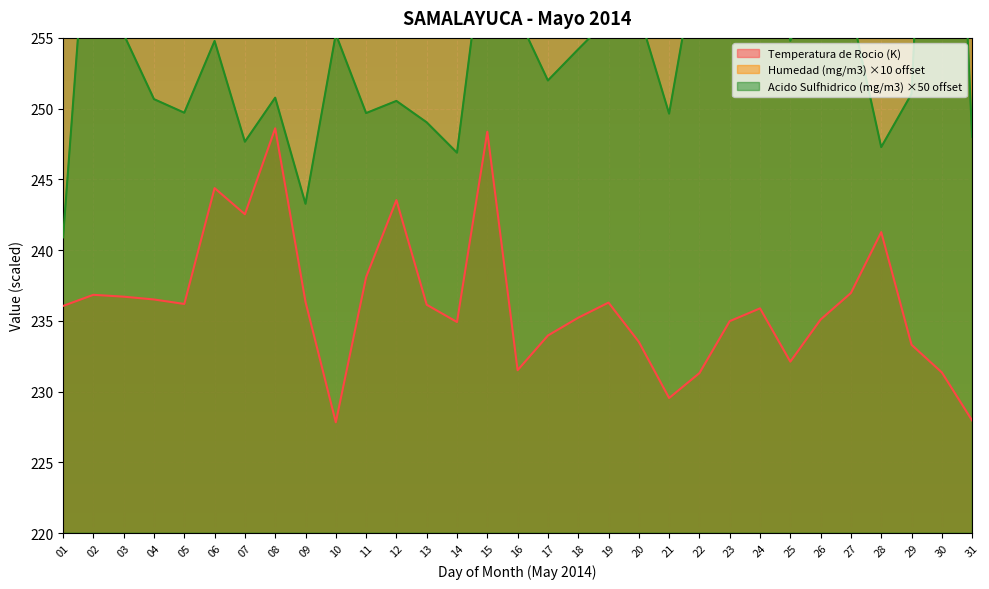

What is the sum of all Humedad (mg/m3) values?

12948.3